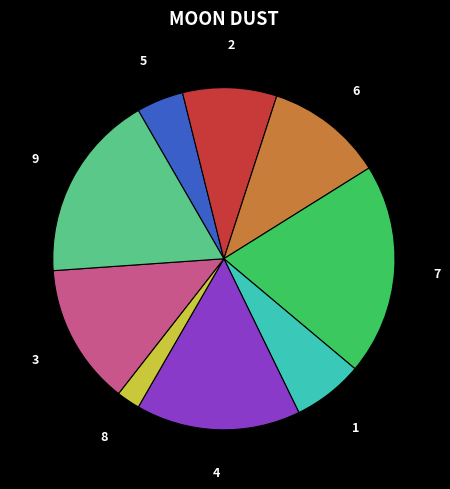

The 9 slice represents 30% of the pie. True or false?

False